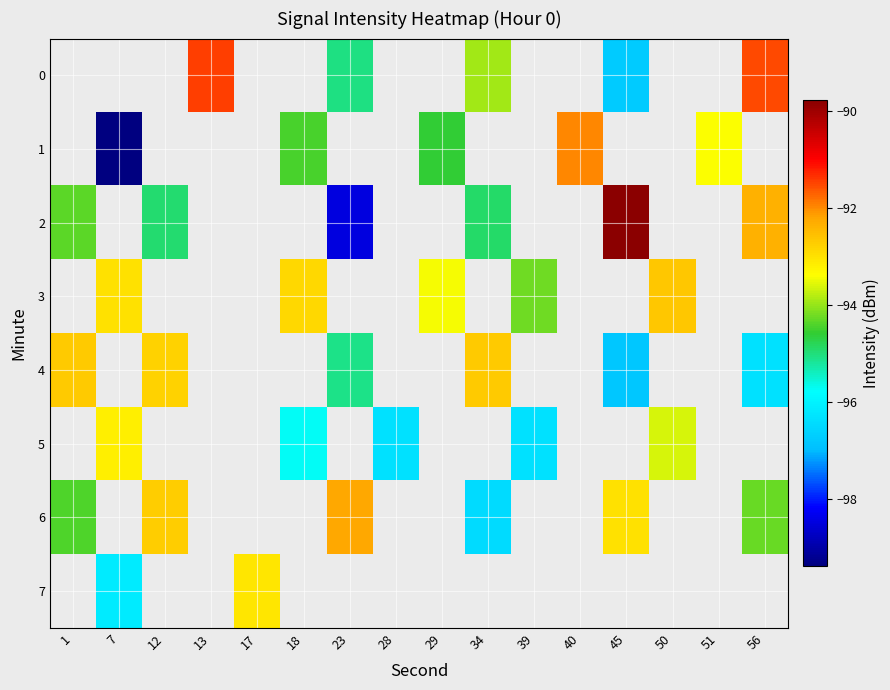

At which category does the chart reach its minimum across all series?

7